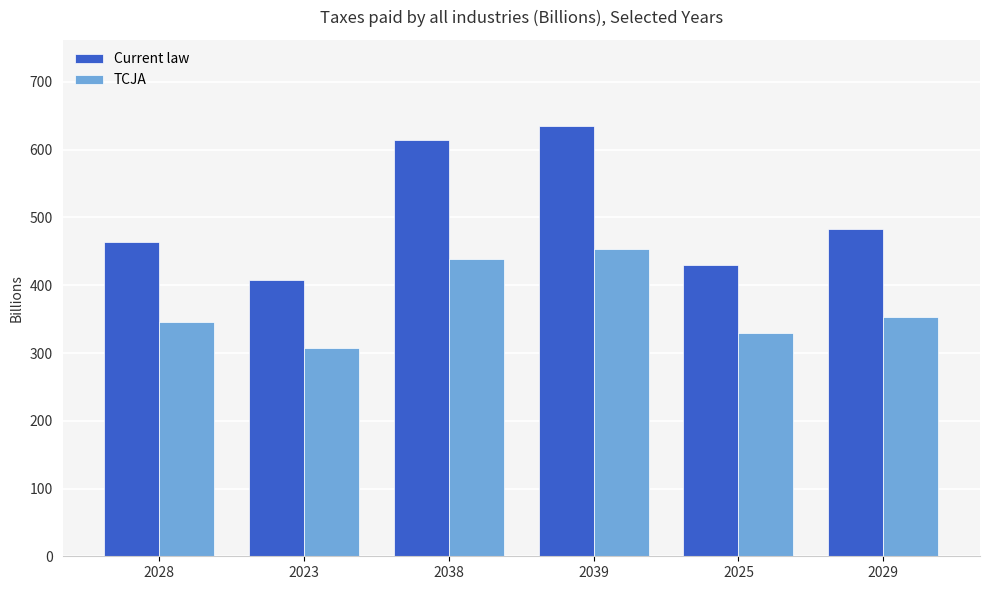

At which category is the sum across all series the highest?

2039